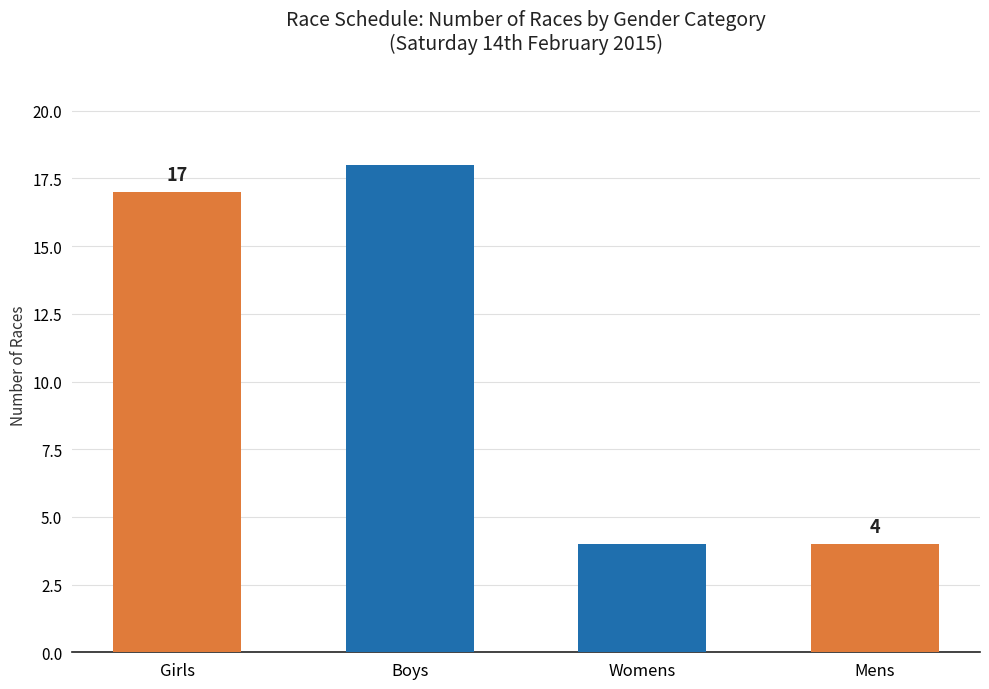

What is the sum of the values at Girls and Mens?

21